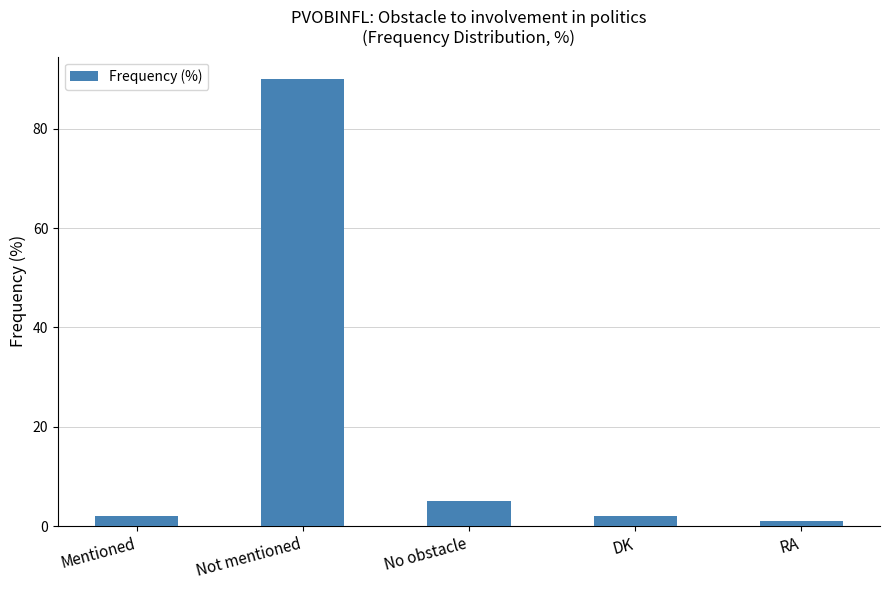

What is the label of the 2nd bar from the right?

DK